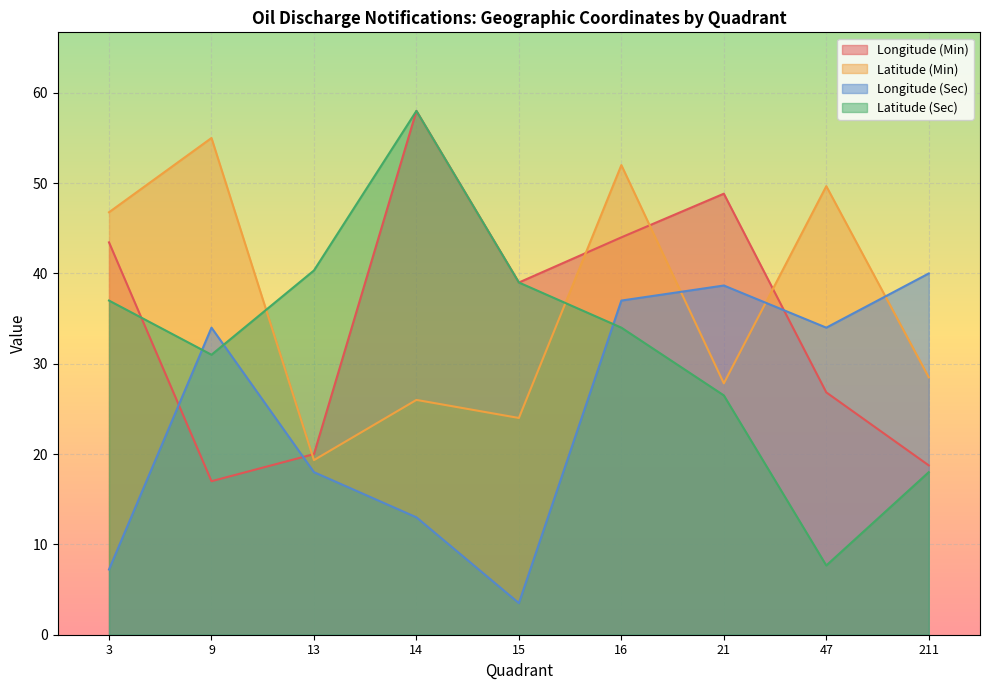

What is the difference between the highest and lowest values at 15?

35.5